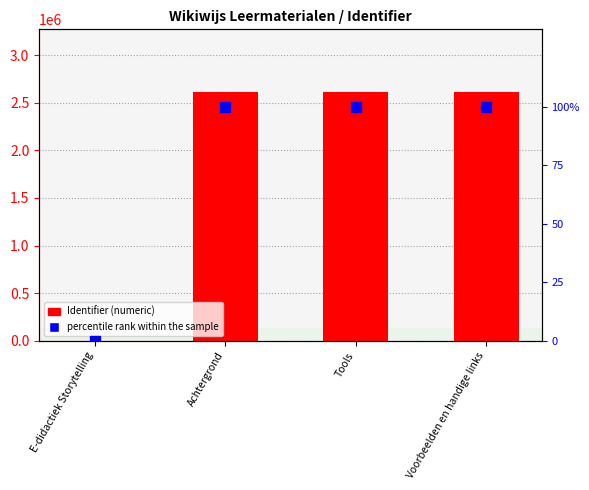

How many values in the percentile rank within the sample series are below 100?

1